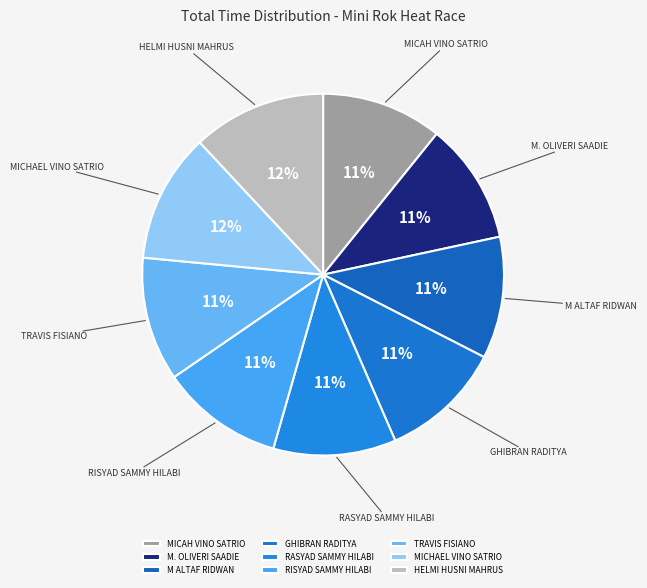

Is there a majority slice in this chart?

No